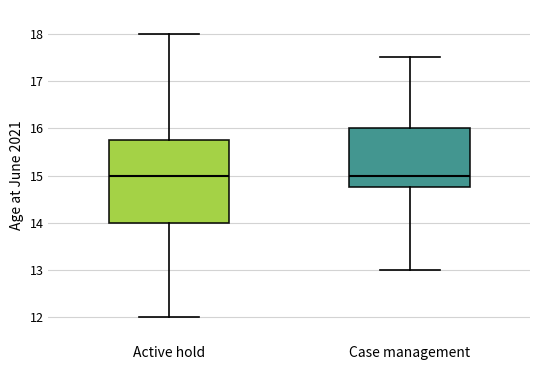

Where does the upper whisker of the box for Active hold end on the y-axis? The values are not printed on the chart, so give them approximately, as read against the axis.

18.0